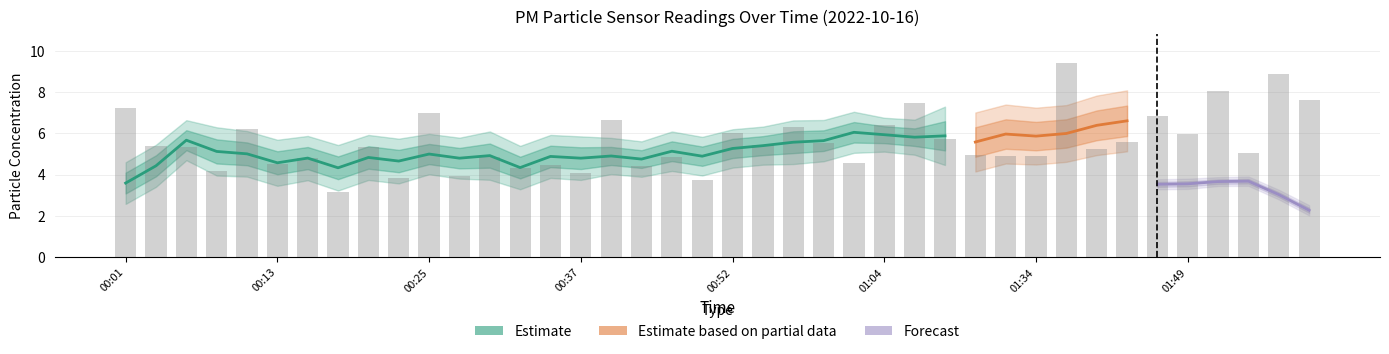

What is the maximum value shown in the chart?

9.4